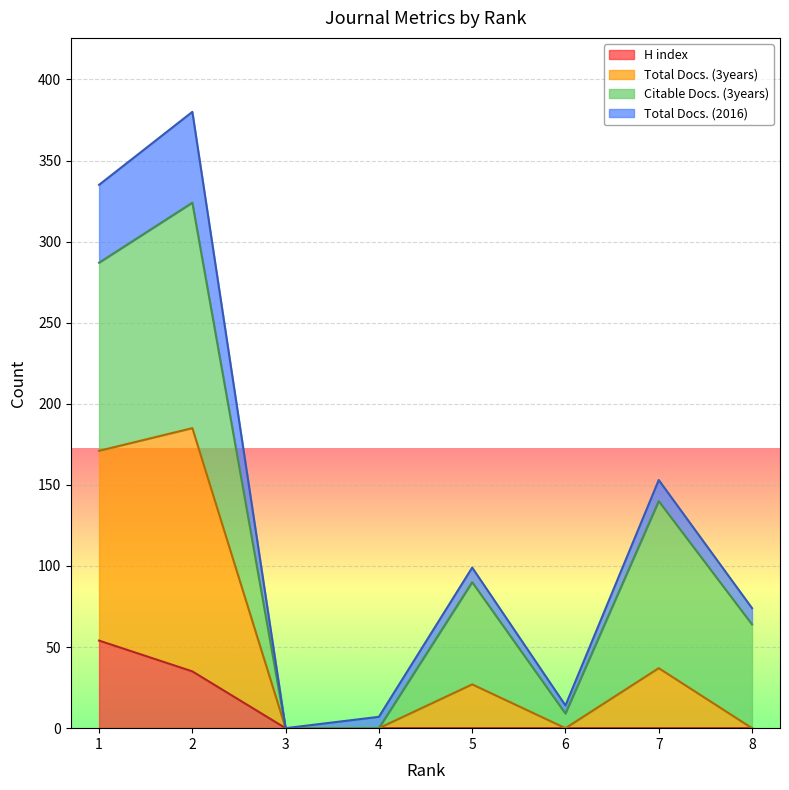

List the labels in order of Total Docs. (3years) value, smallest first.

3, 4, 6, 8, 5, 7, 1, 2